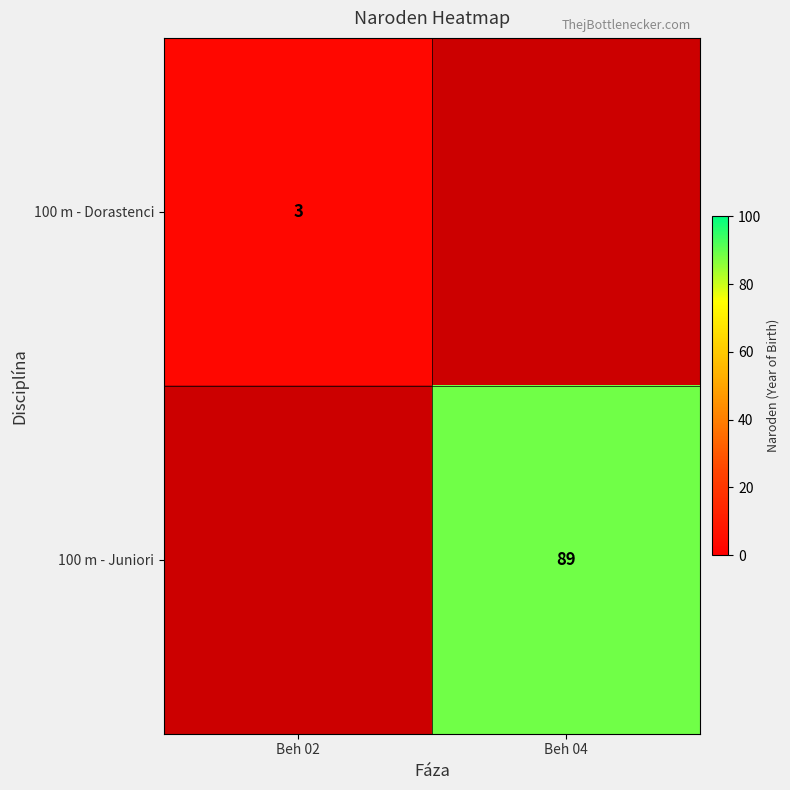

At which category does the chart reach its minimum across all series?

Beh 02